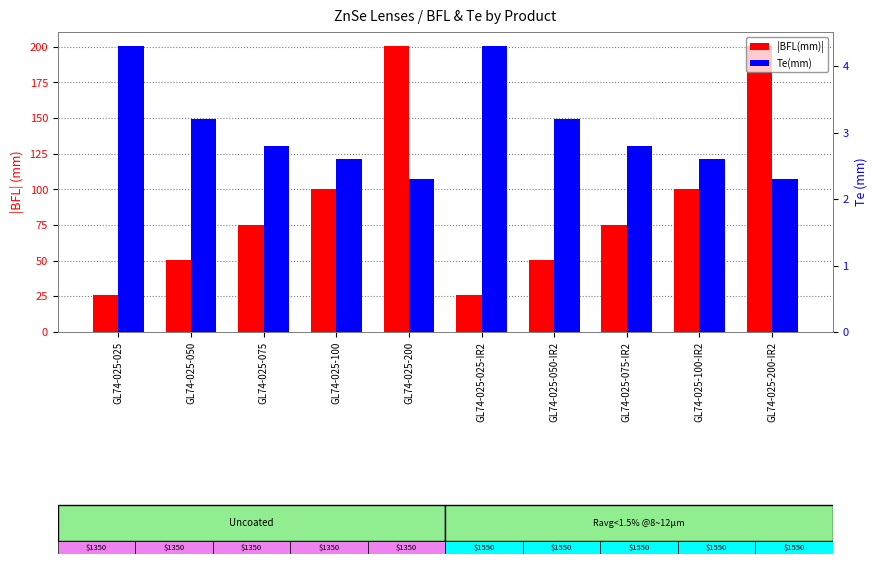

What value does the Te(mm) series have at GL74-025-050?

3.2